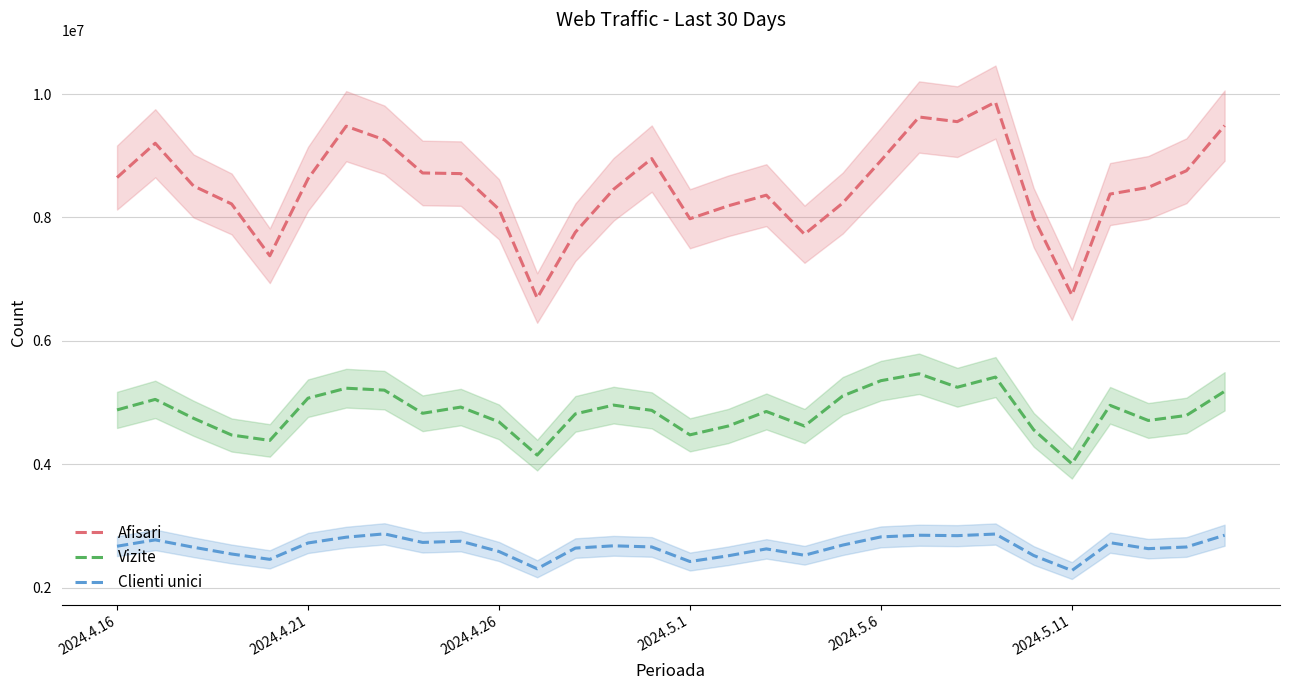

What is the difference between the maximum and minimum values in the Vizite series?

1457257